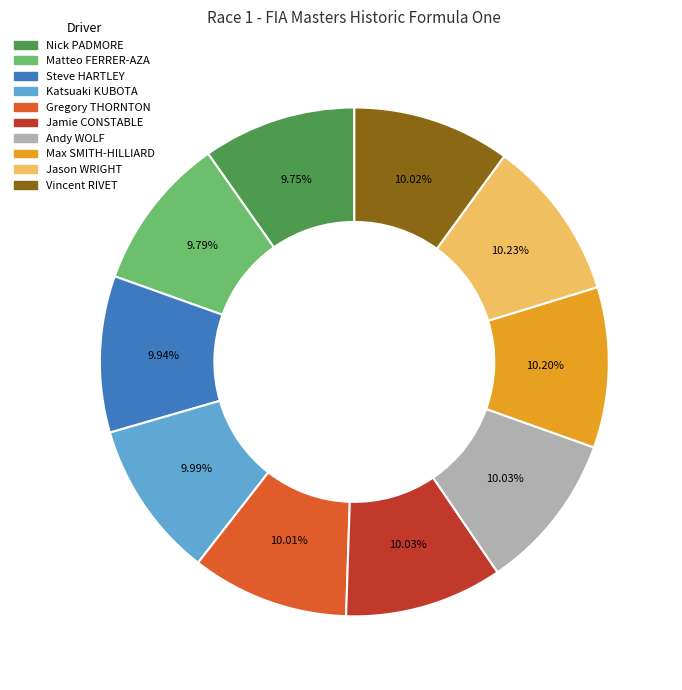

Does Jason WRIGHT represent more than half of the total?

No